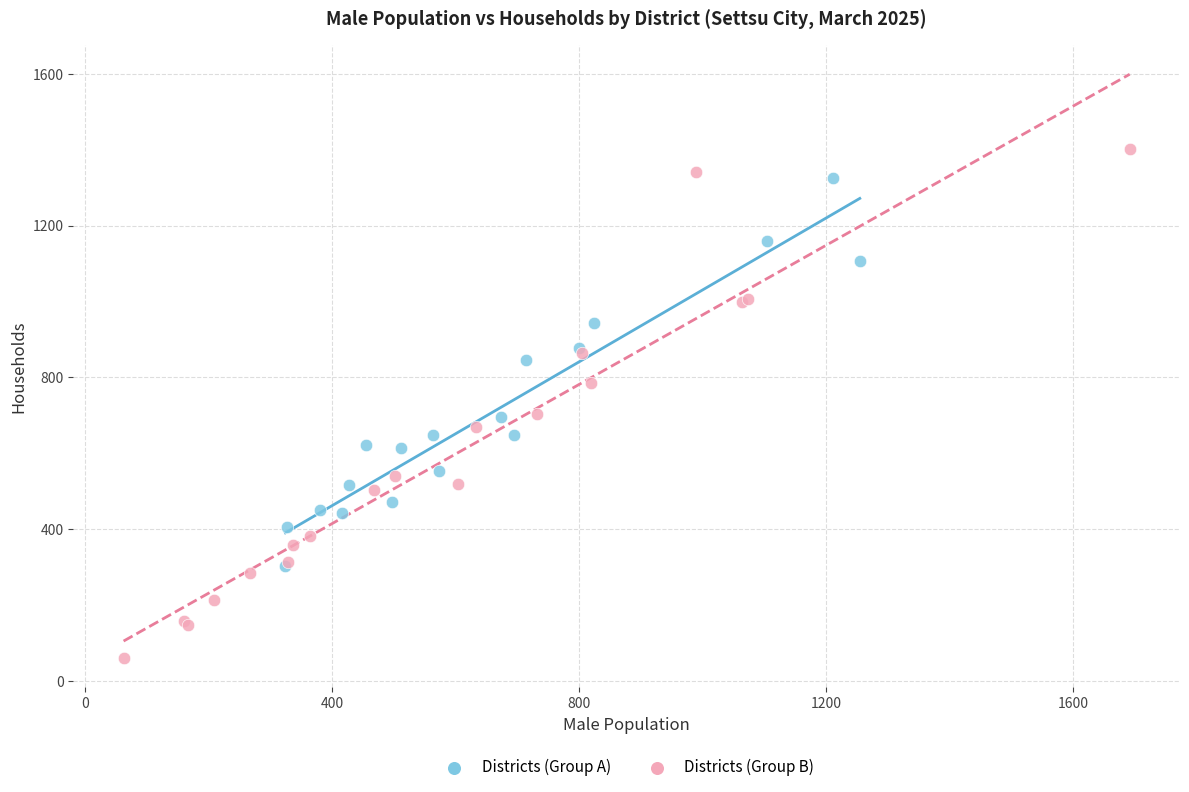

Which series reaches the minimum Y coordinate?

Districts (Group B)